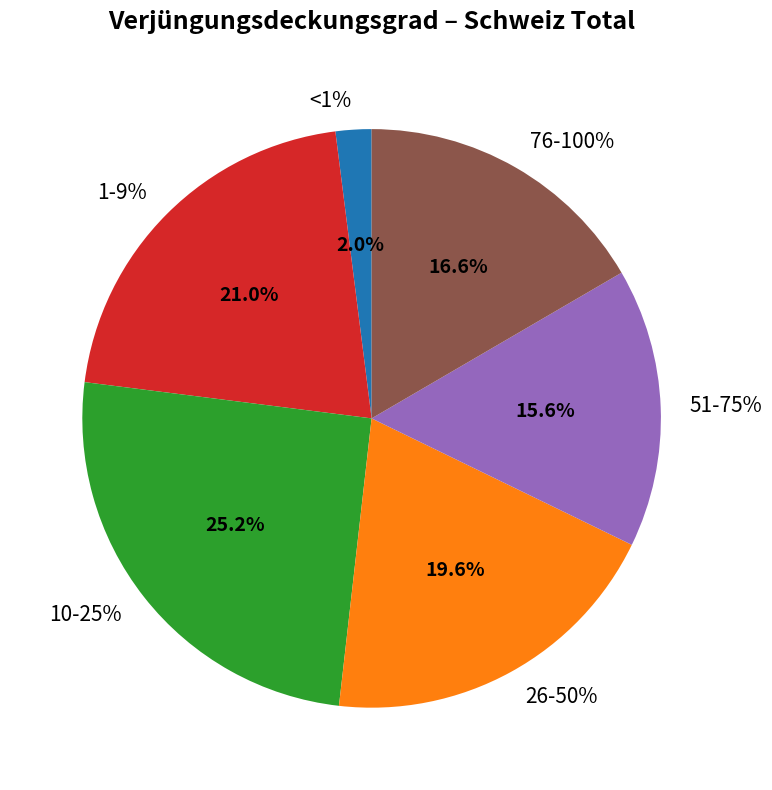

The 26-50% slice represents 13% of the pie. True or false?

False